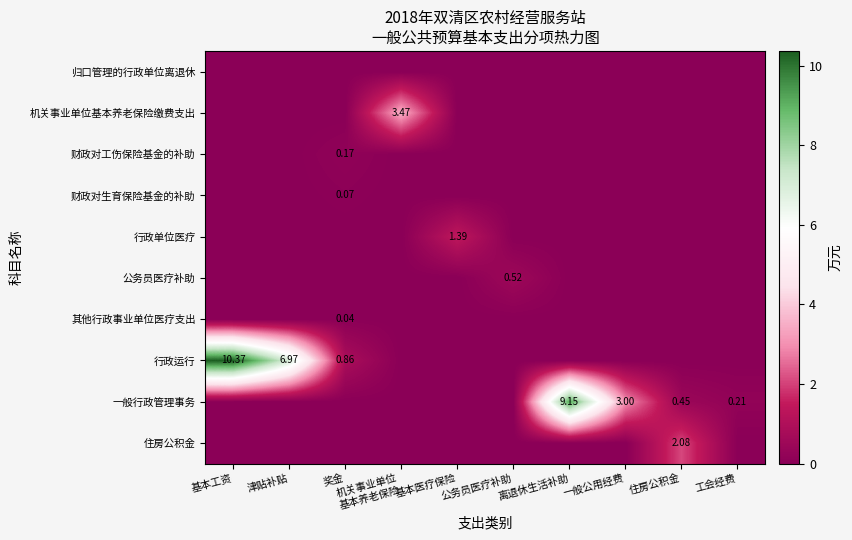

What is the total value across all series at 住房公积金?

2.5